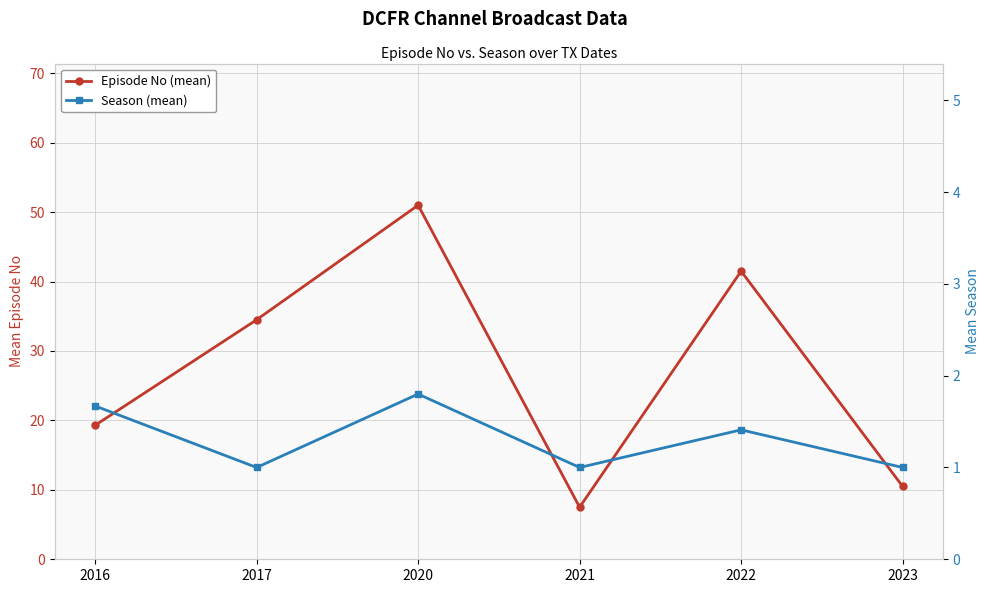

List the series in order of their overall mean, highest first.

Episode No (mean), Season (mean)